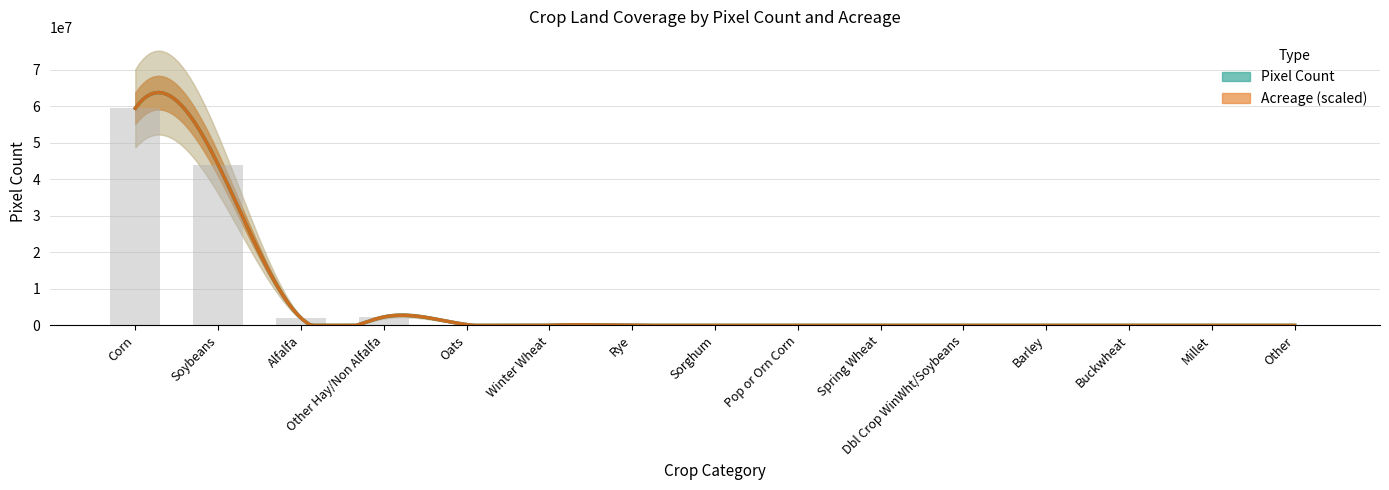

The chart shows a value of 45457 at Winter Wheat. True or false?

True